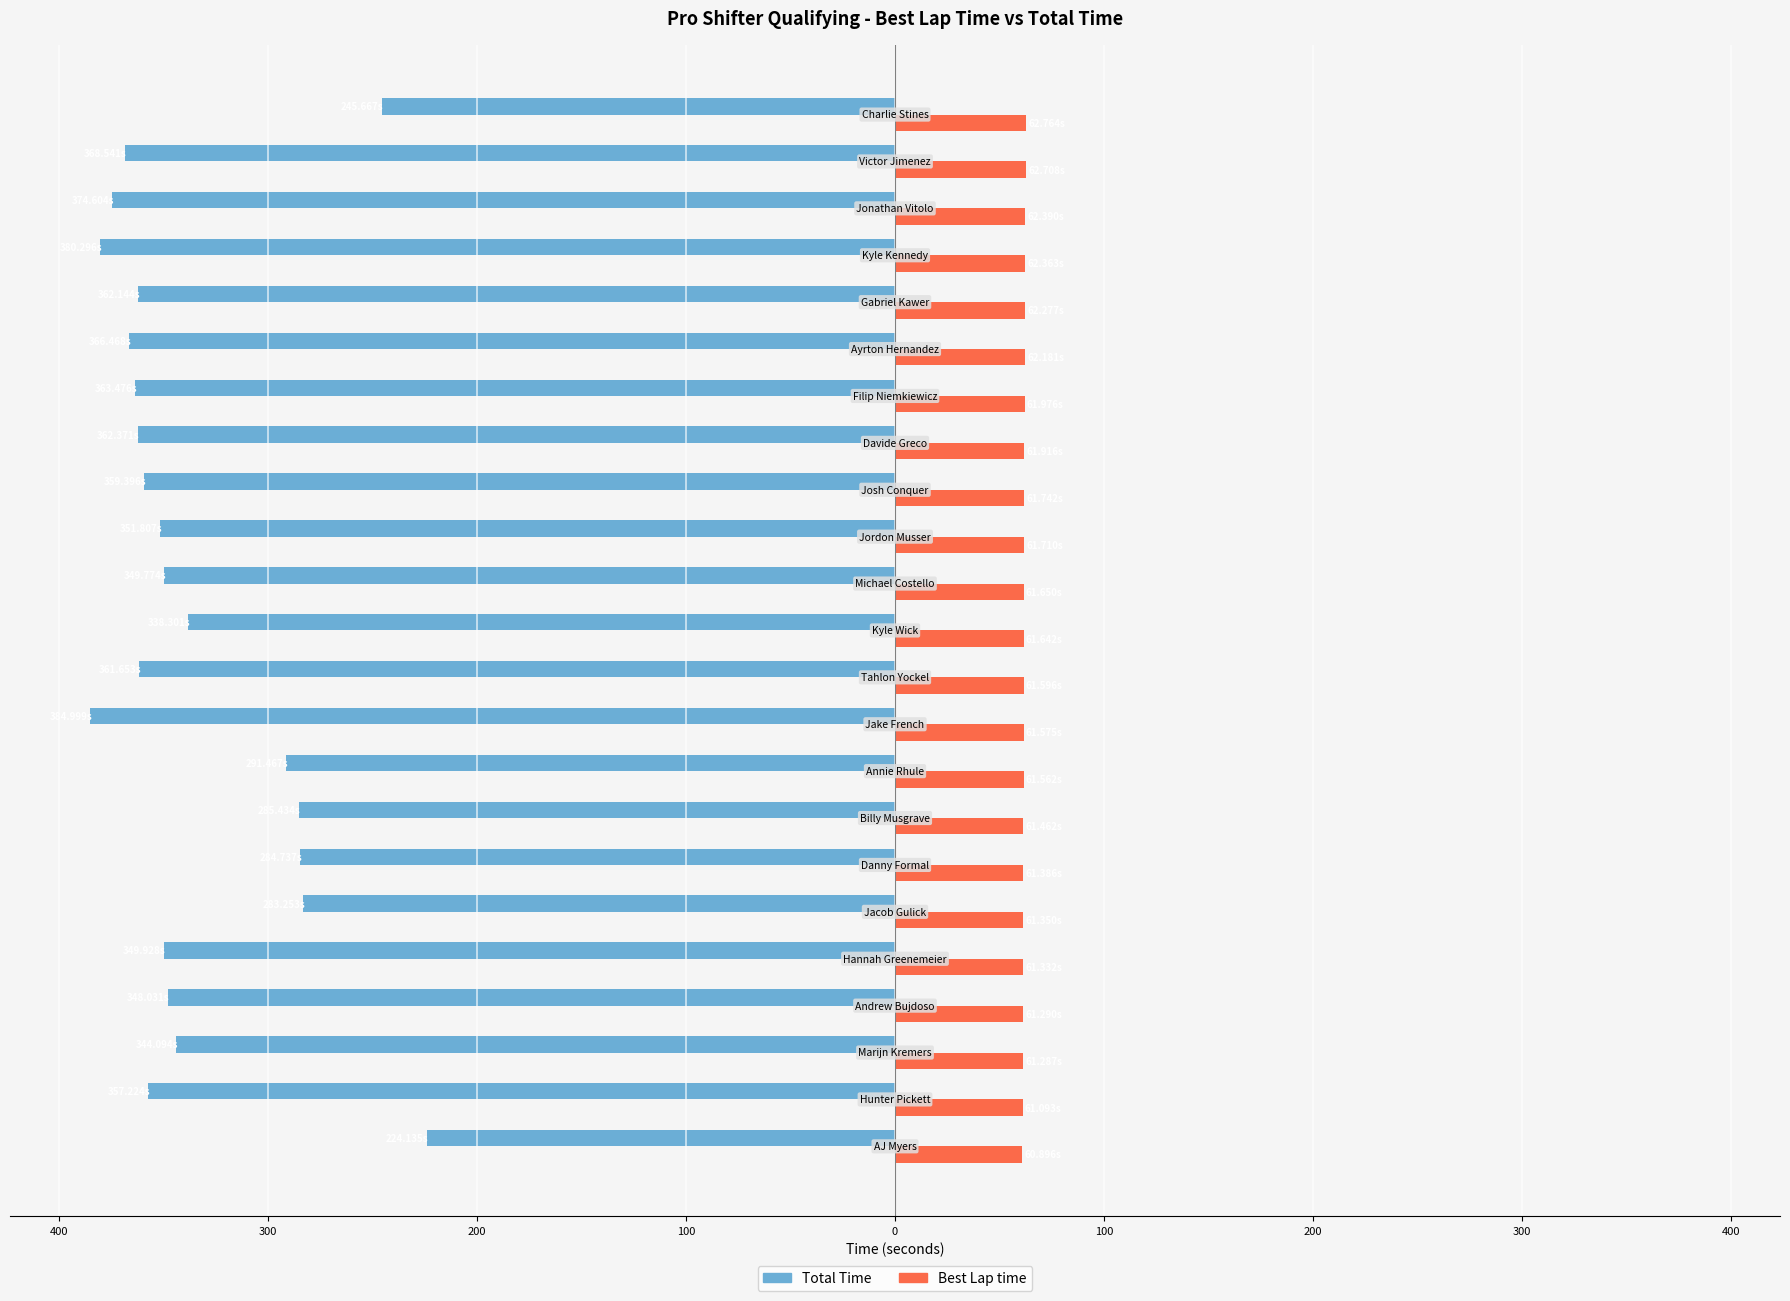

What are all the series names shown in the legend?

Total Time, Best Lap time